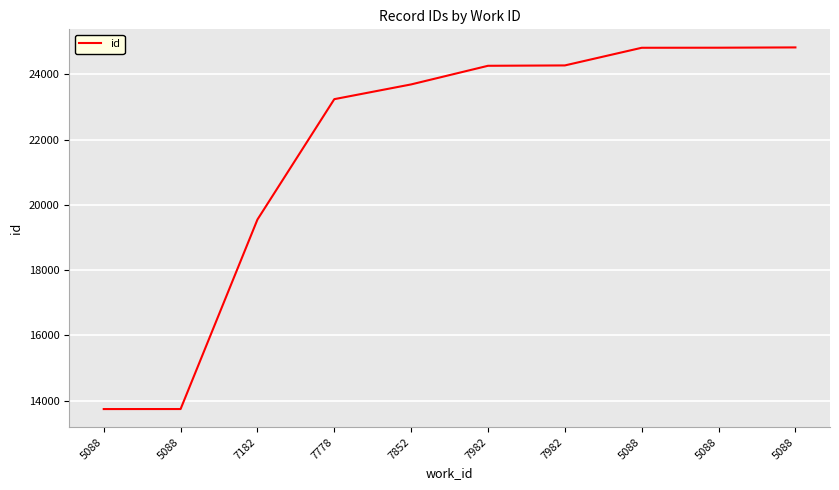

True or false: the data shows 23239 at 7778.

True